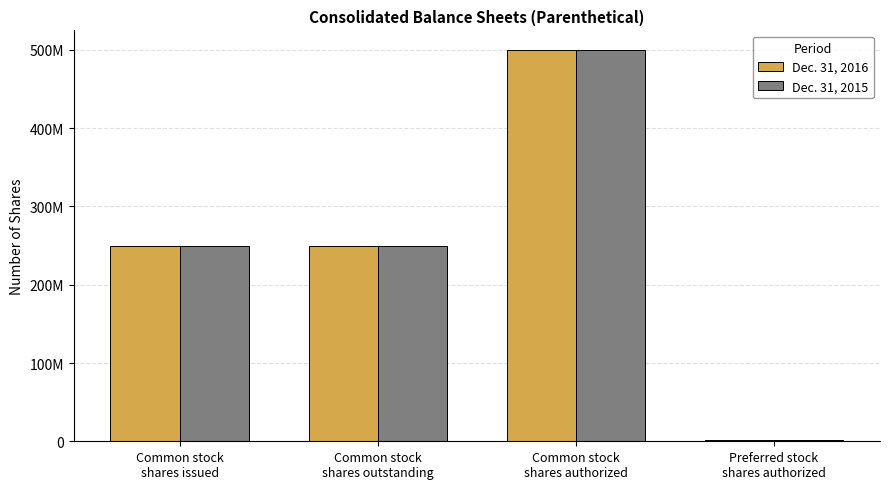

Are the bars horizontal?

No